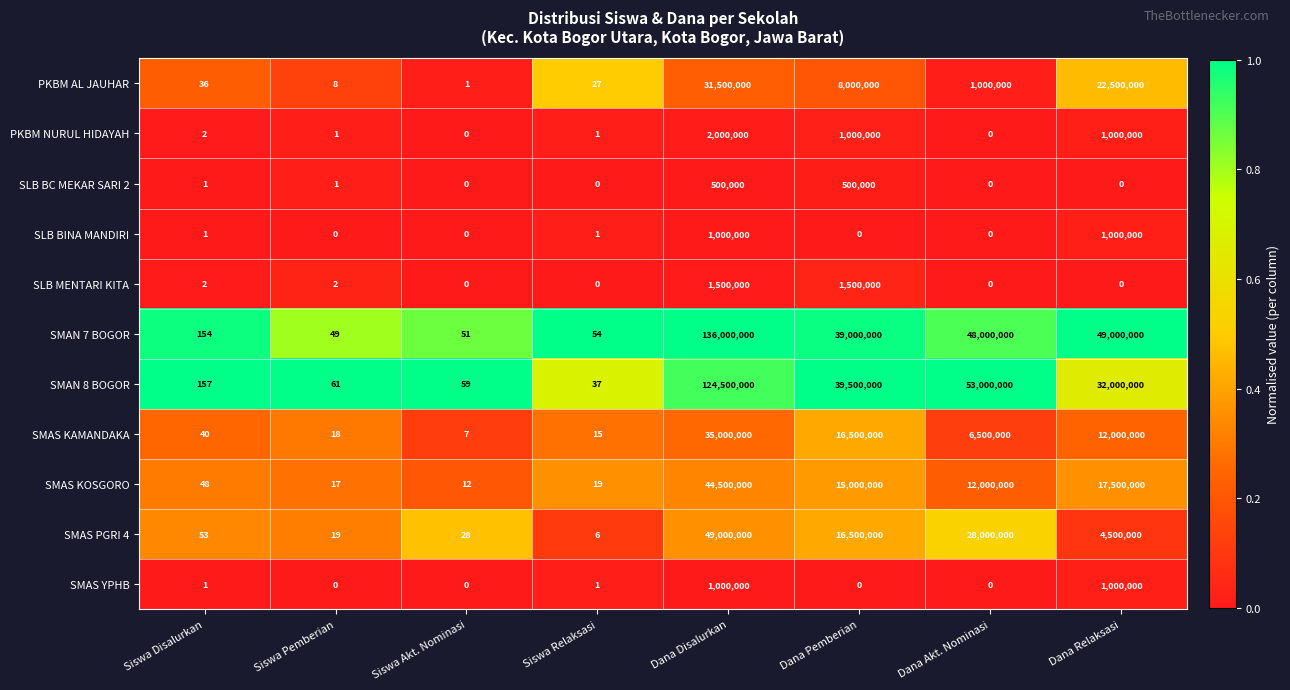

Is it true that SLB BINA MANDIRI equals 0 at Dana Pemberian?

True